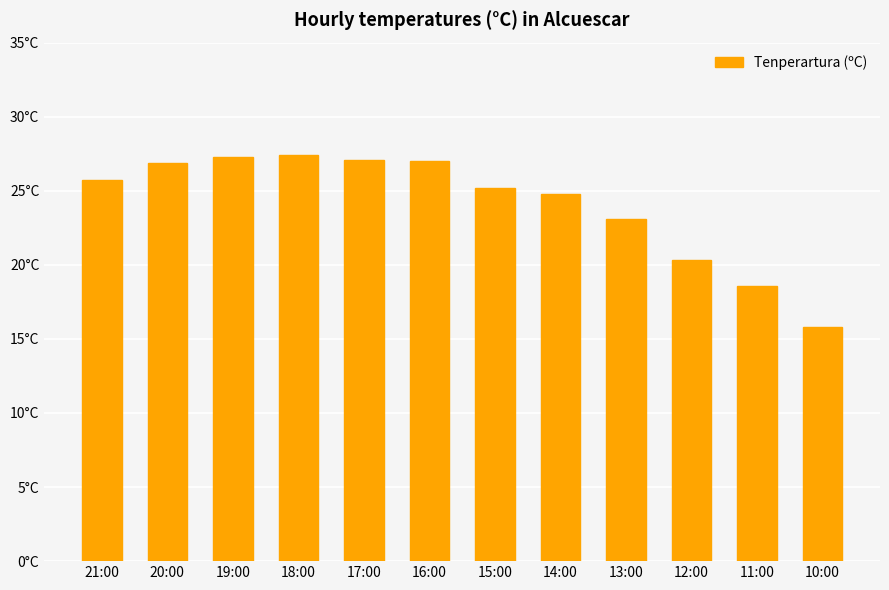

Are the bars horizontal?

No